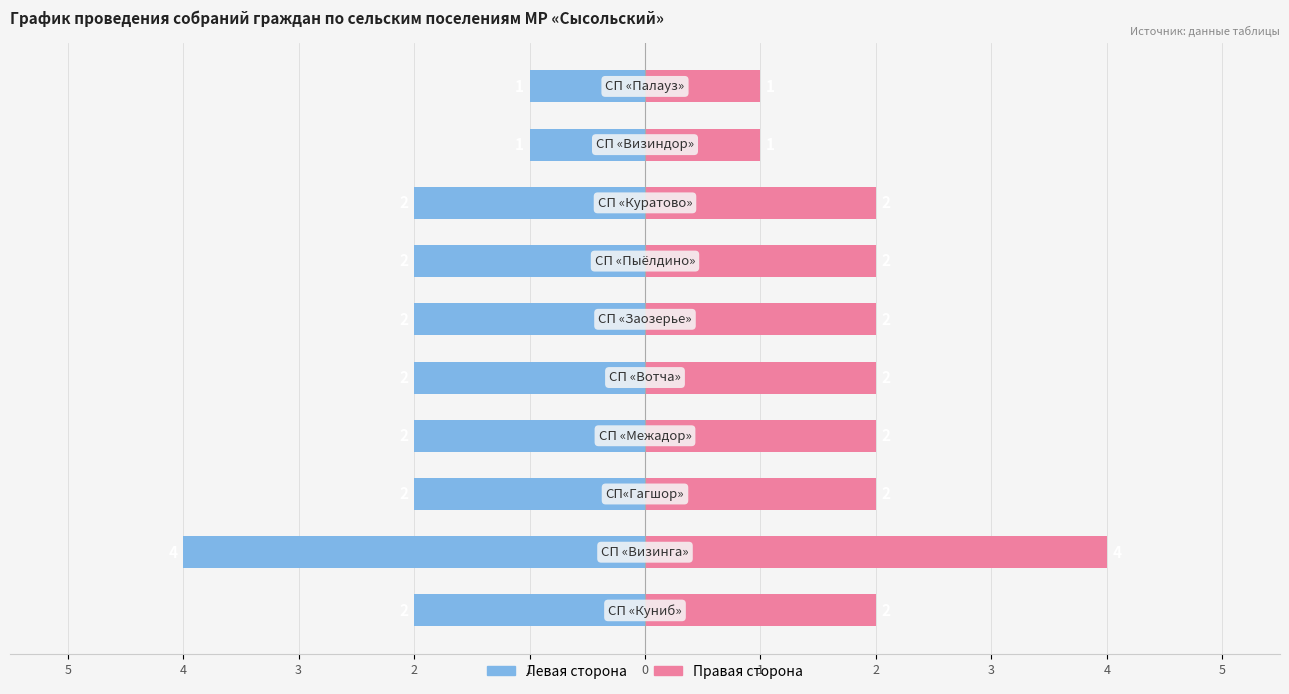

What is the average value of the Количество собраний (левая ось) series?

-2